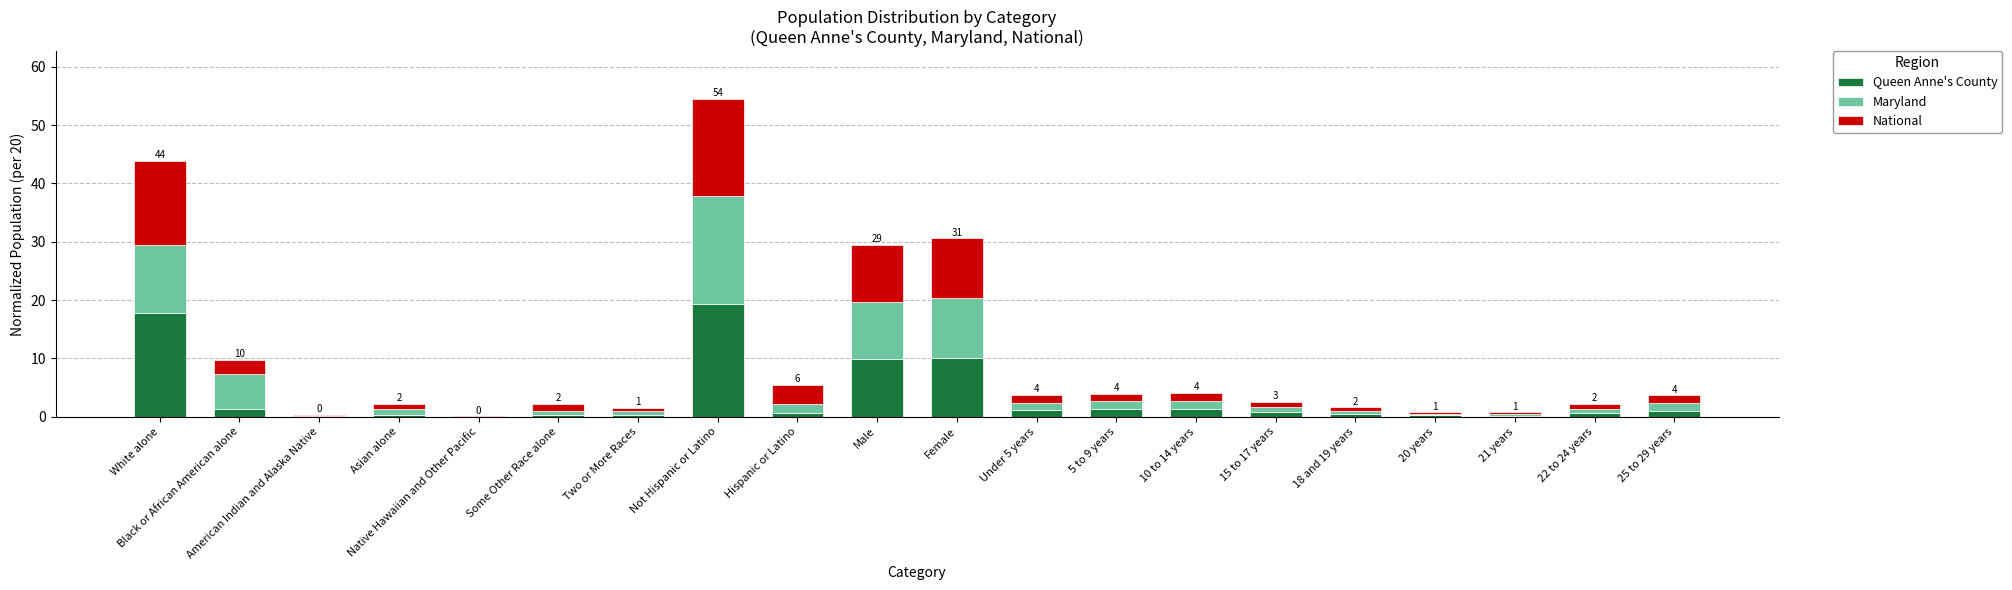

At which category is the sum across all series the highest?

Not Hispanic or Latino